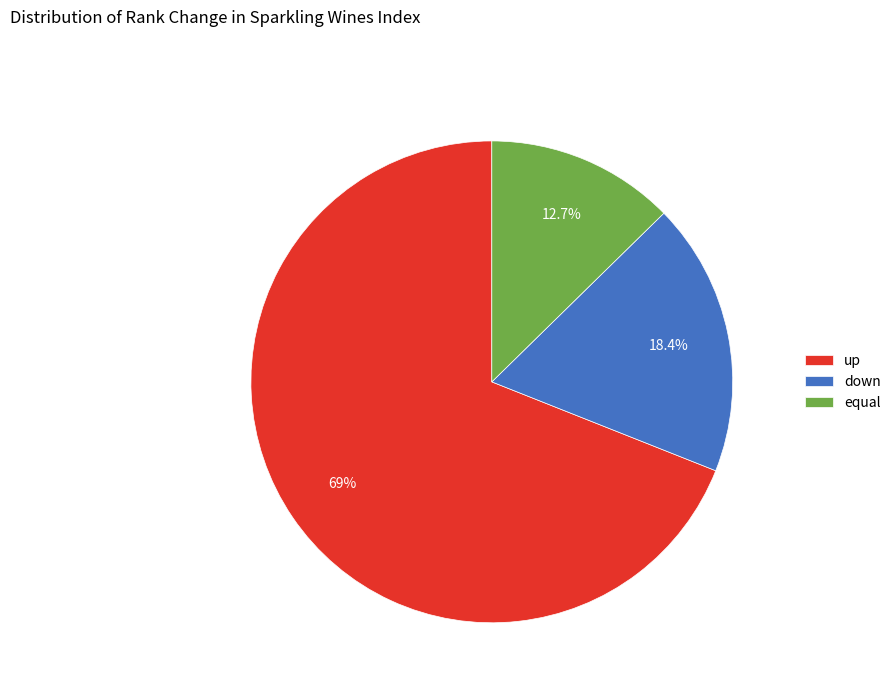

Which category accounts for the majority?

up